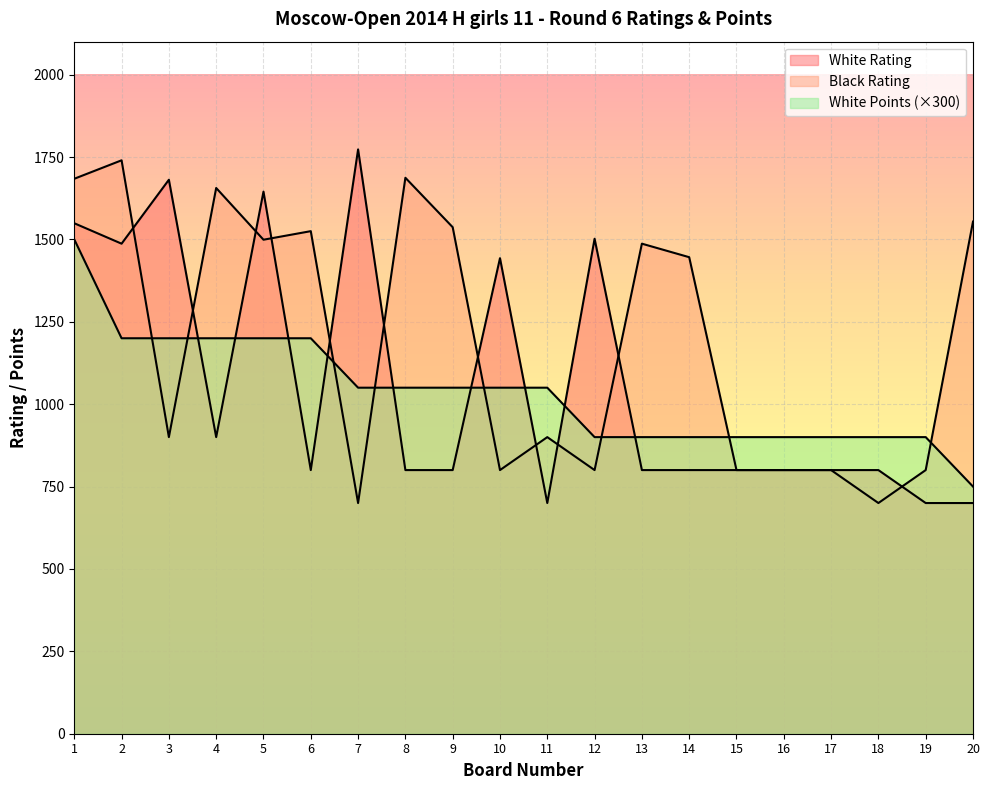

Reading left to right, extract all data points from this chart.

White Rating: 1=1549	2=1487	3=1681	4=900	5=1645	6=800	7=1773	8=800	9=800	10=1443	11=700	12=1502	13=800	14=800	15=800	16=800	17=800	18=800	19=700	20=700
Black Rating: 1=1684	2=1740	3=900	4=1656	5=1499	6=1525	7=700	8=1687	9=1537	10=800	11=900	12=800	13=1487	14=1446	15=800	16=800	17=800	18=700	19=800	20=1554
White Points: 1=1500	2=1200	3=1200	4=1200	5=1200	6=1200	7=1050	8=1050	9=1050	10=1050	11=1050	12=900	13=900	14=900	15=900	16=900	17=900	18=900	19=900	20=750